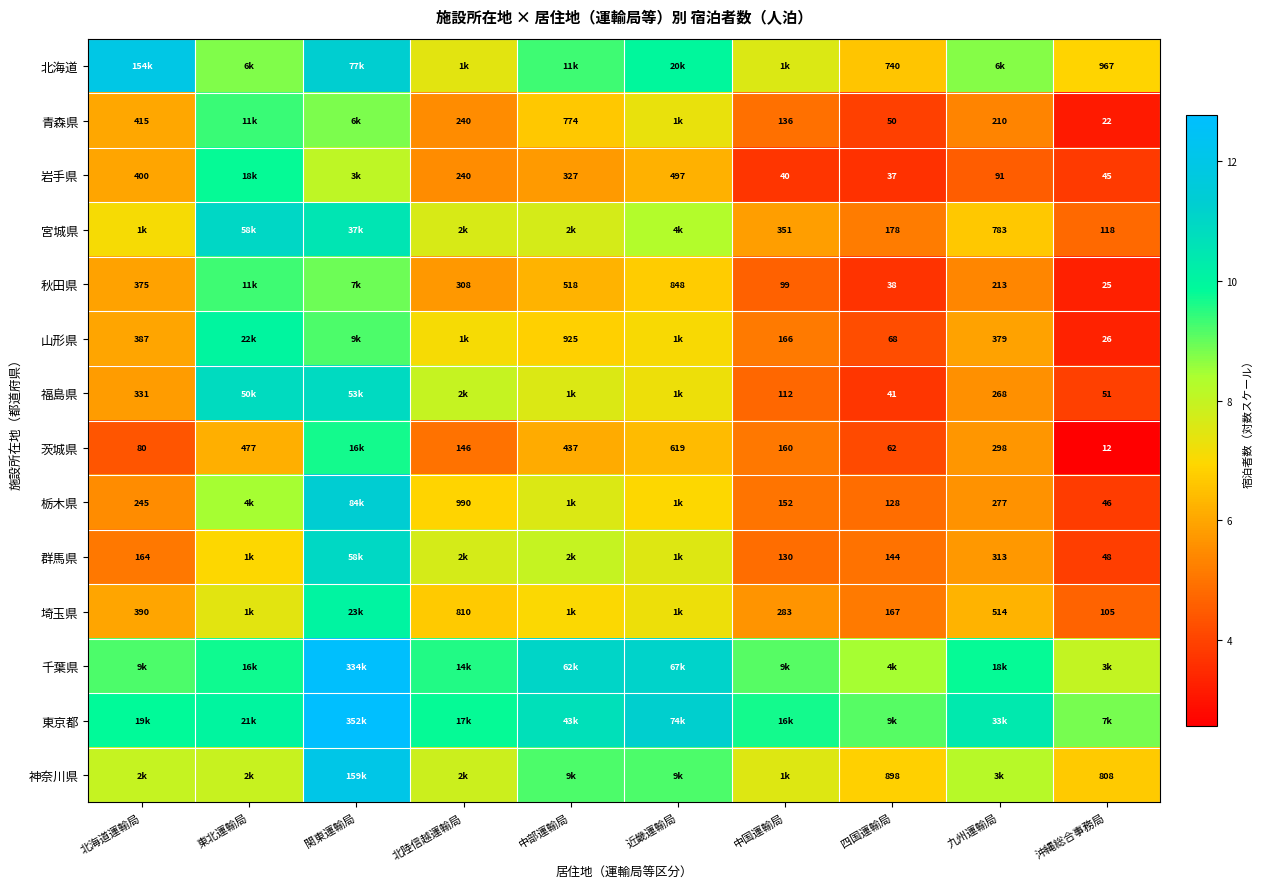

Is the value of 福島県 at 九州運輸局 greater than the value of 群馬県 at 四国運輸局?

Yes